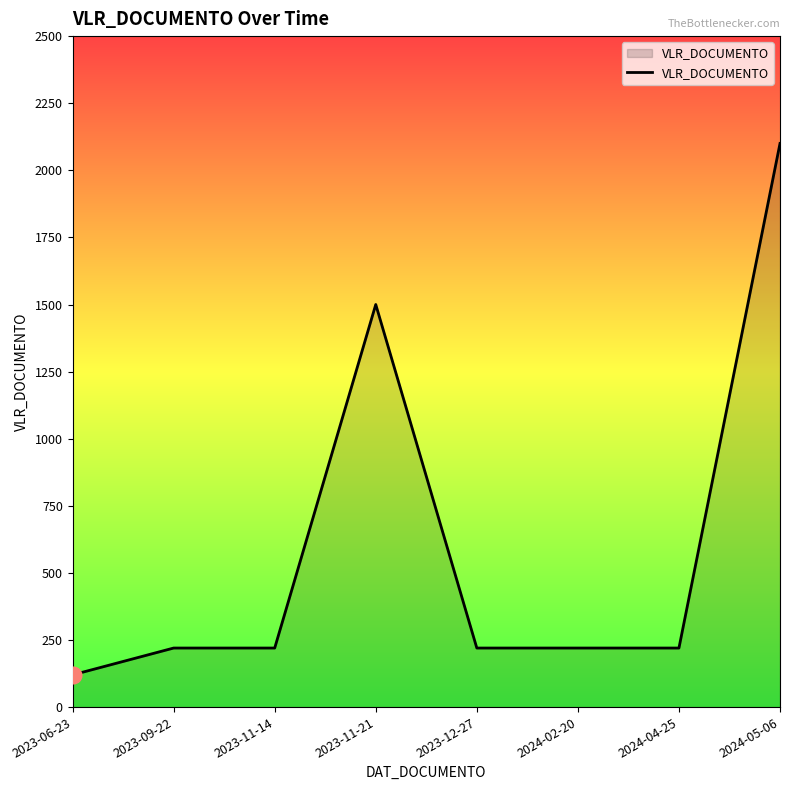

What value does the data have at 2024-05-06, to the nearest 10?

2100